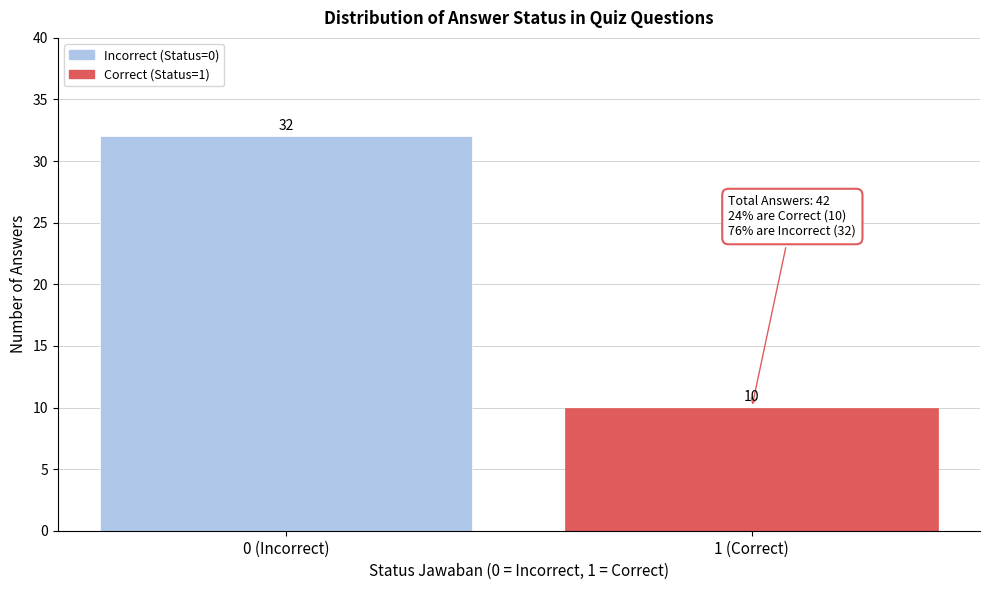

Reading left to right, extract all data points from this chart.

0 (Incorrect)=32	1 (Correct)=10